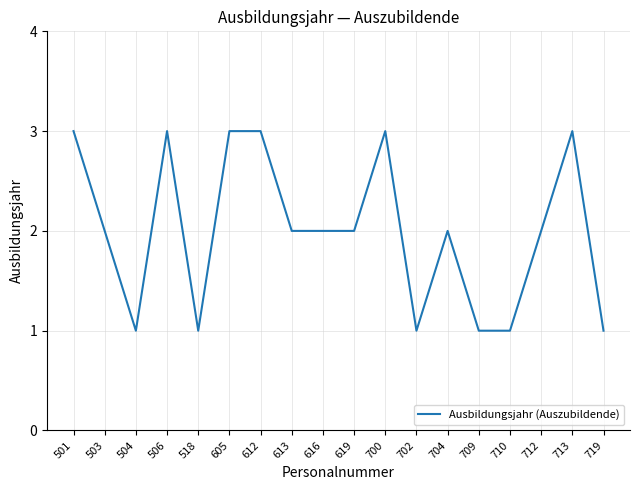

Is it true that the value at 501 is 3?

True